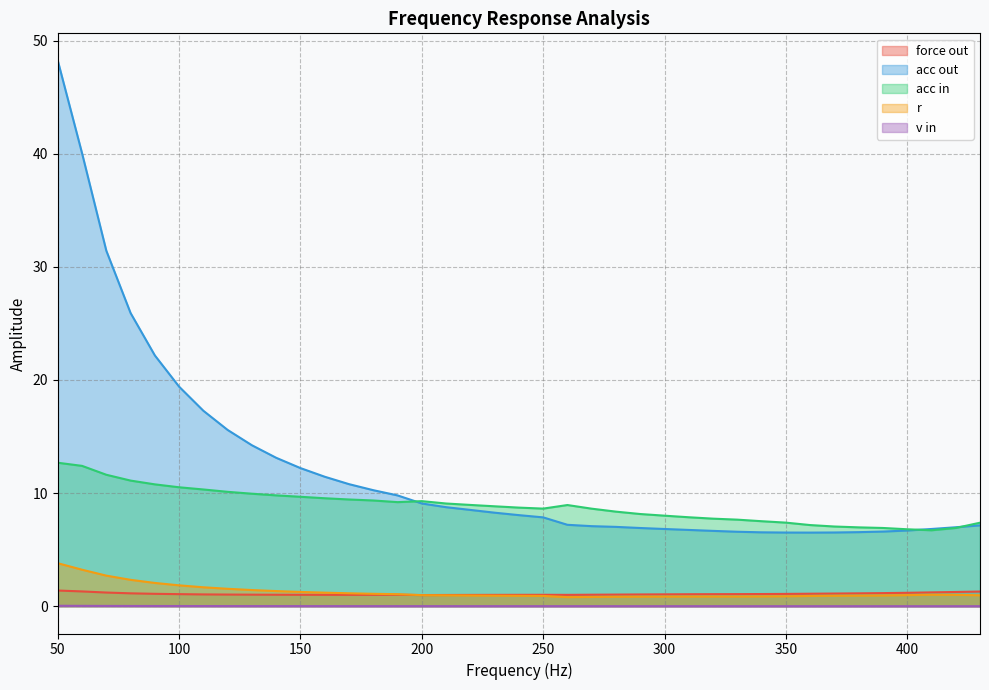

Is it true that v in equals 0.0 at 430?

True